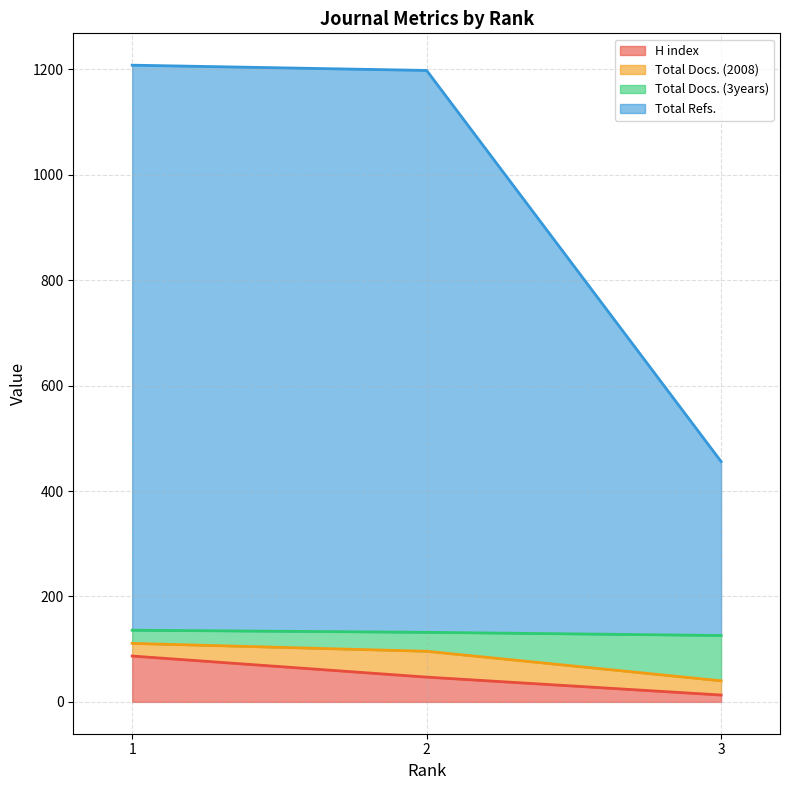

Between 1 and 3, which series saw the biggest shift?

Total Refs.